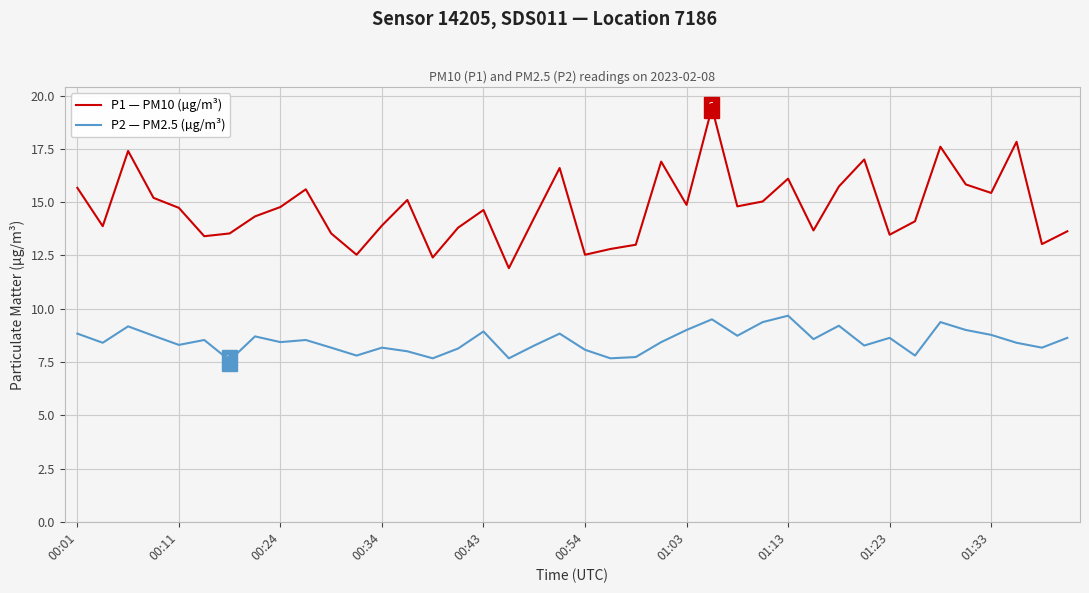

What is the minimum value shown in the chart?

7.6